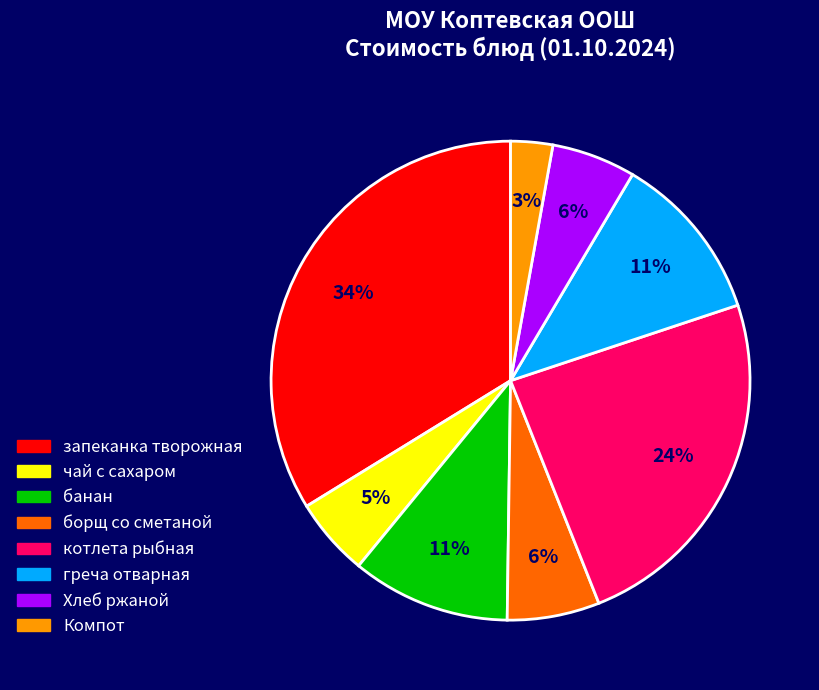

Do чай с сахаром and запеканка творожная together represent more than half of the pie?

No